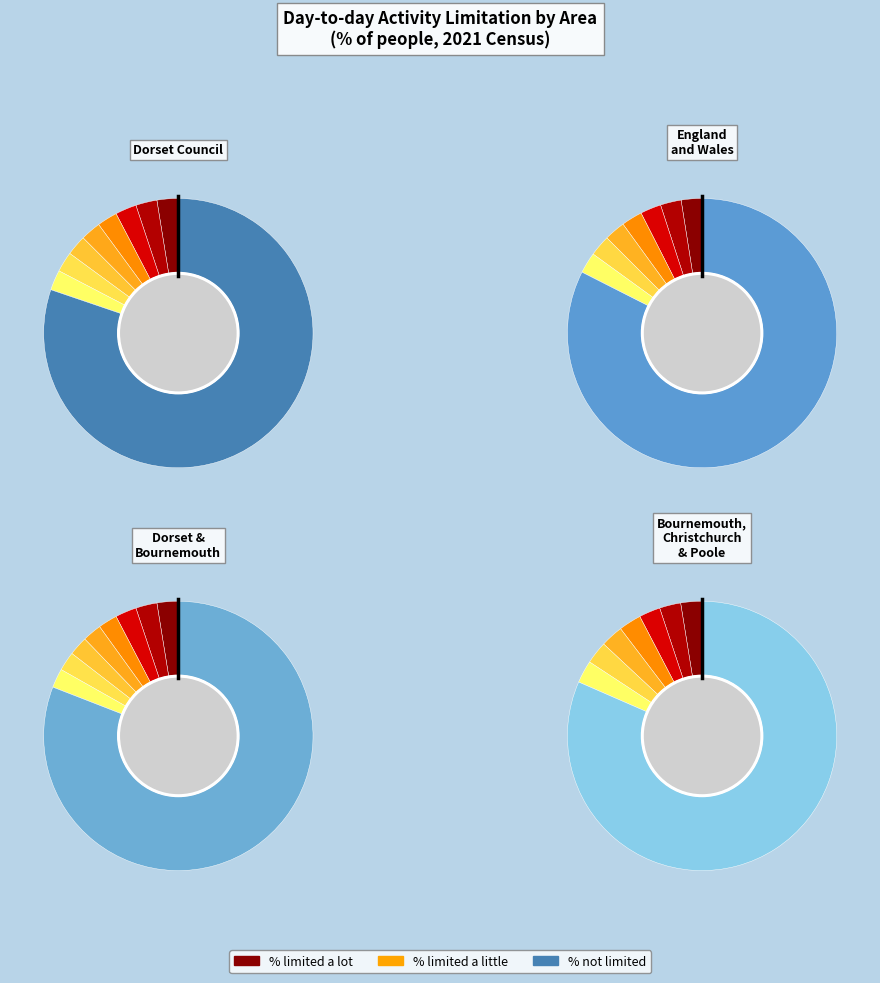

To the nearest percent, what is the combined percentage of England and Wales and Bournemouth, Christchurch and Poole?

47%